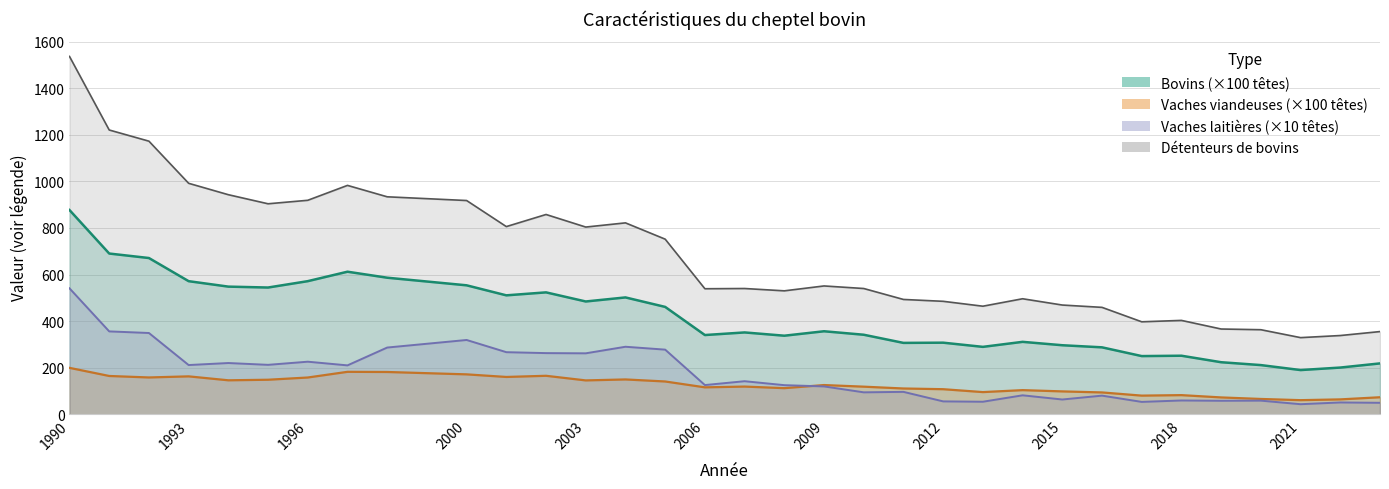

Does the chart display data point markers on the line(s)?

No